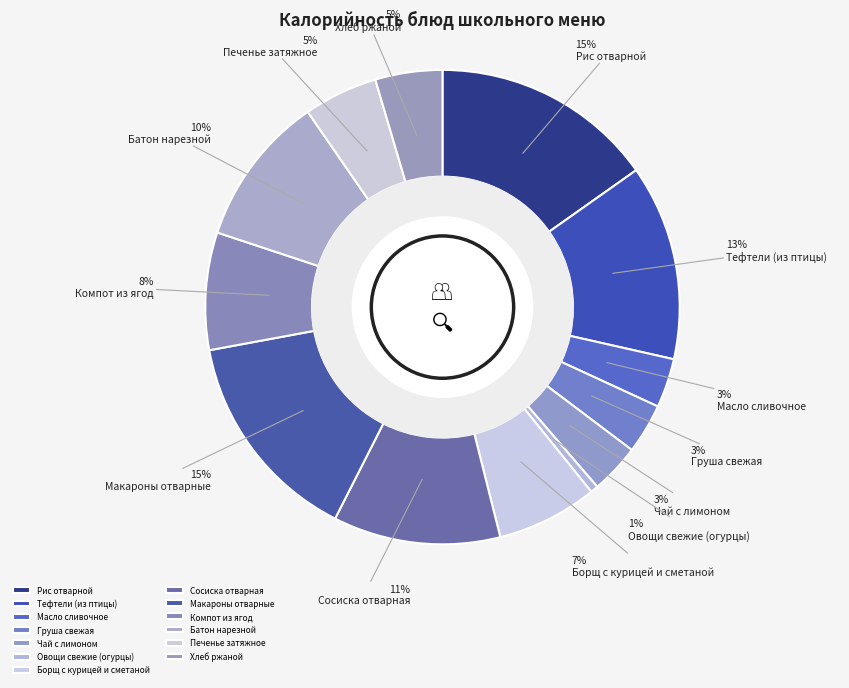

Is it true that Сосиска отварная is 11% of the pie?

True